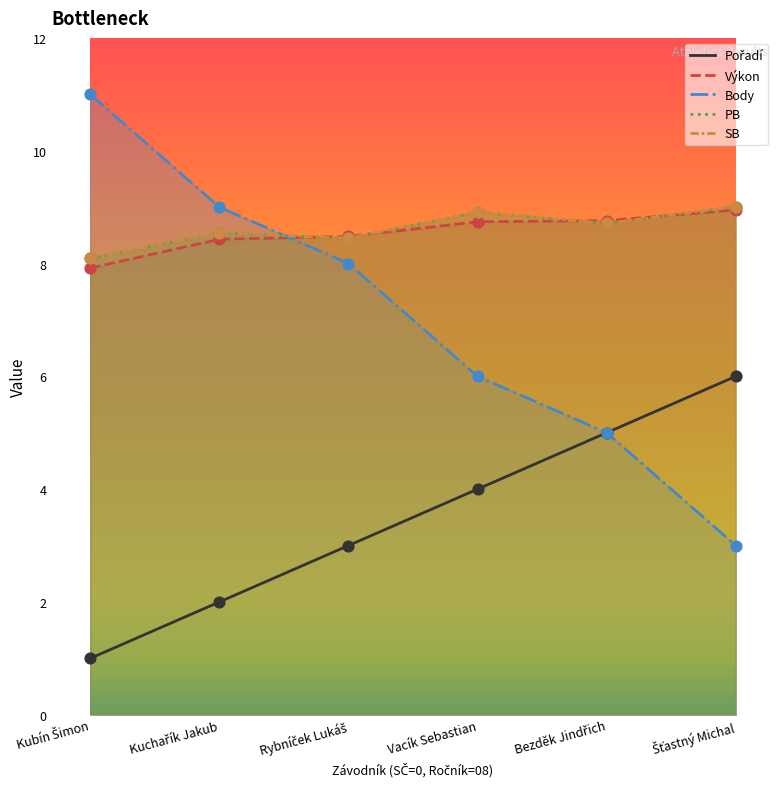

Is the value of SB at Kubín Šimon greater than the value of Výkon at Rybníček Lukáš?

No